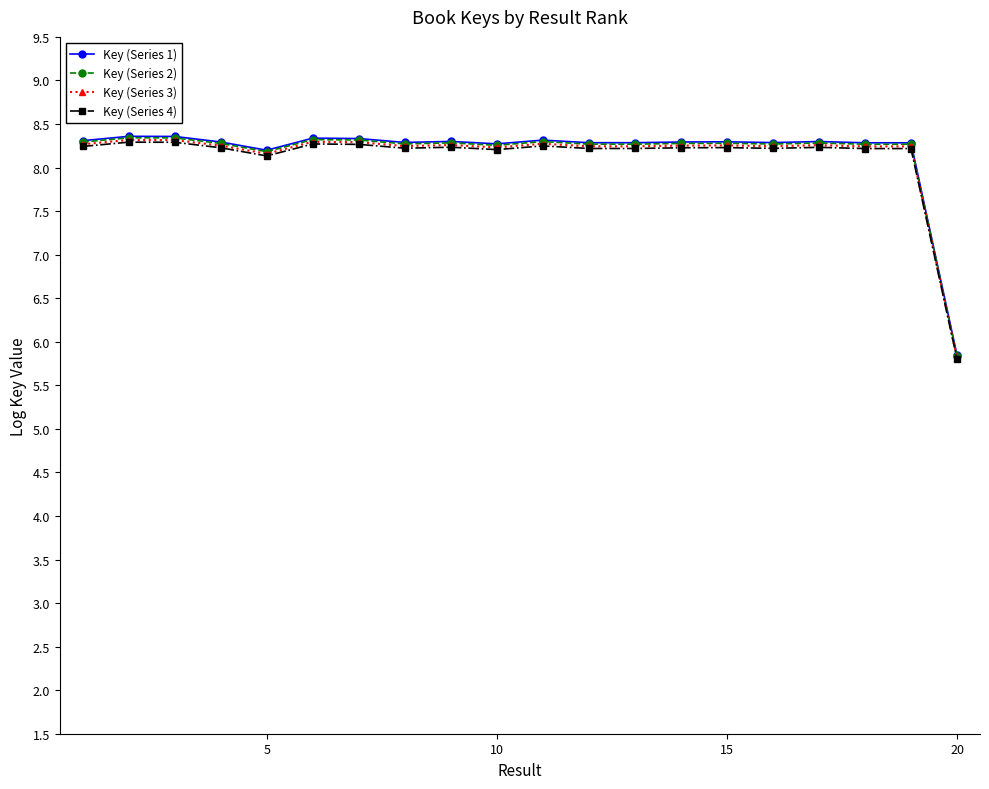

True or false: Key (Series 2) has more than 0 interior local peaks.

True